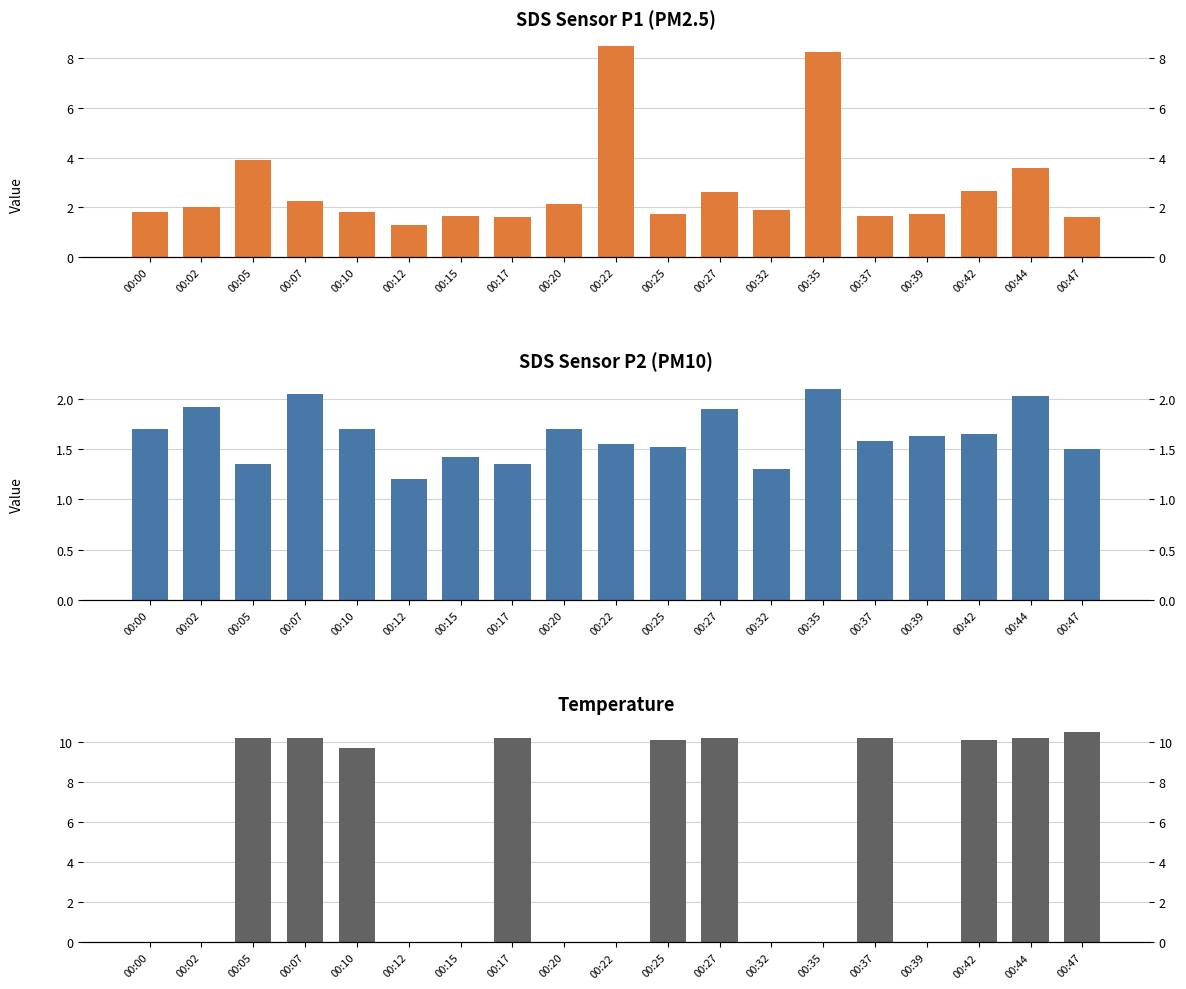

Which series has the widest spread of values?

Temp